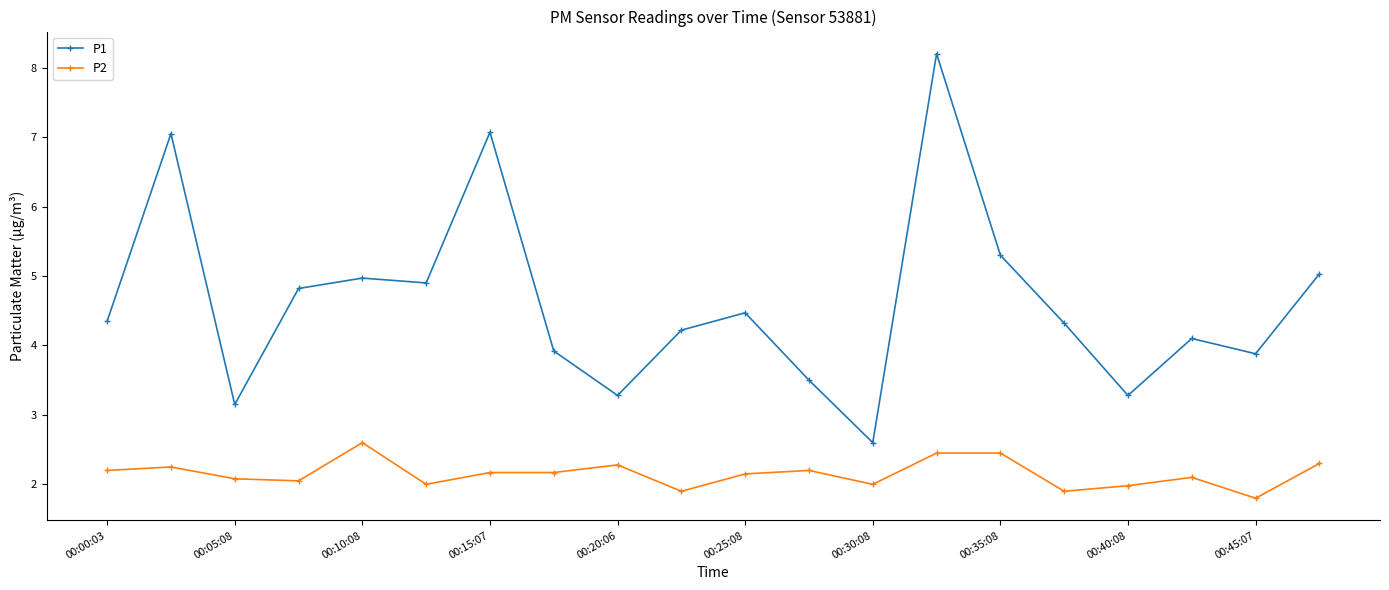

Which series has the largest total across all categories?

P1